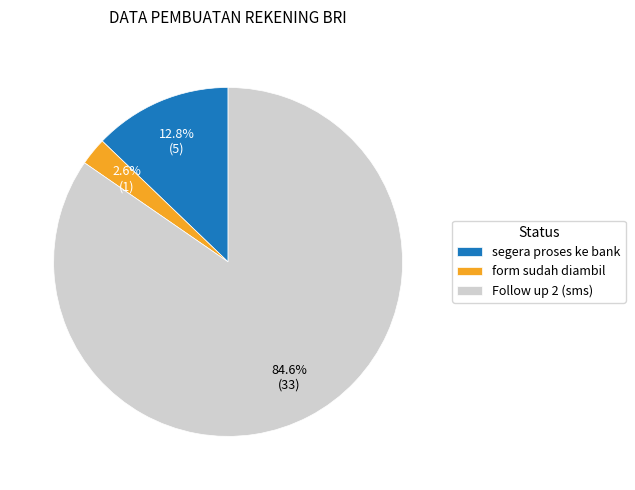

To the nearest percent, what is the difference between the form sudah diambil and Follow up 2 (sms) slice percentages?

82%